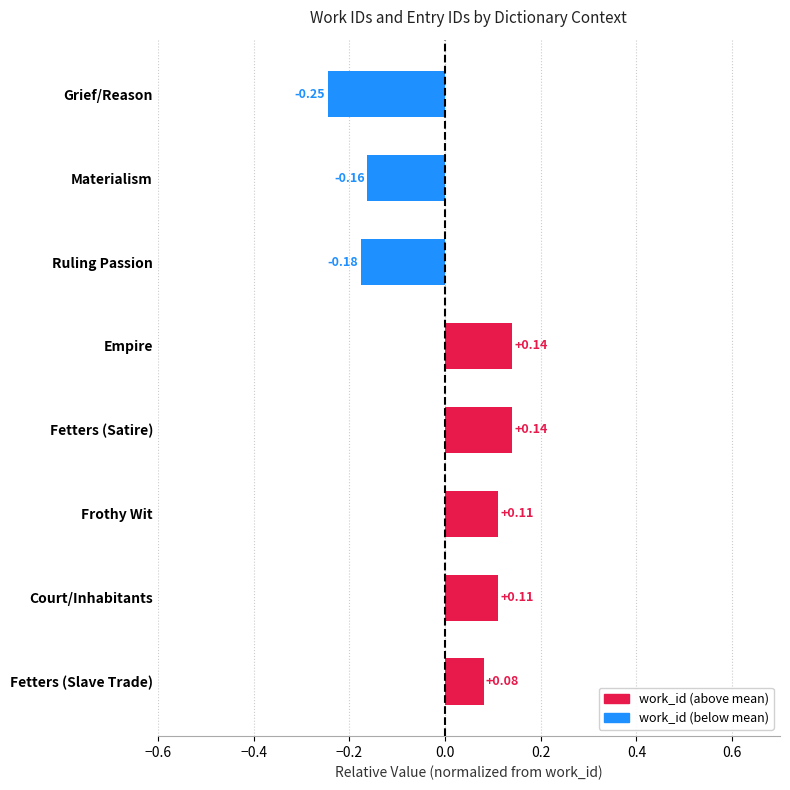

Which category has the lowest value across all series?

Grief/Reason